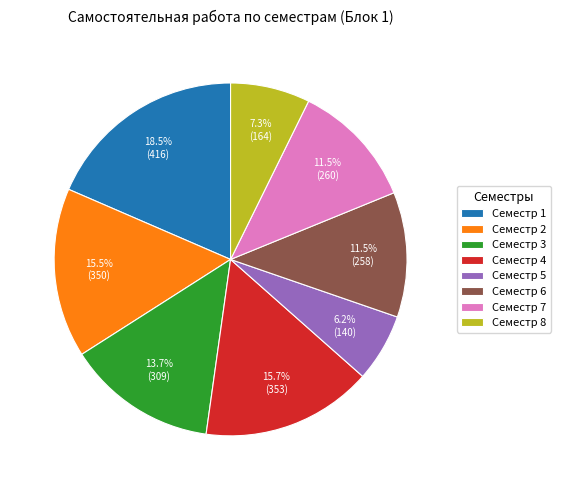

Which category has the biggest portion of the pie?

Семестр 1